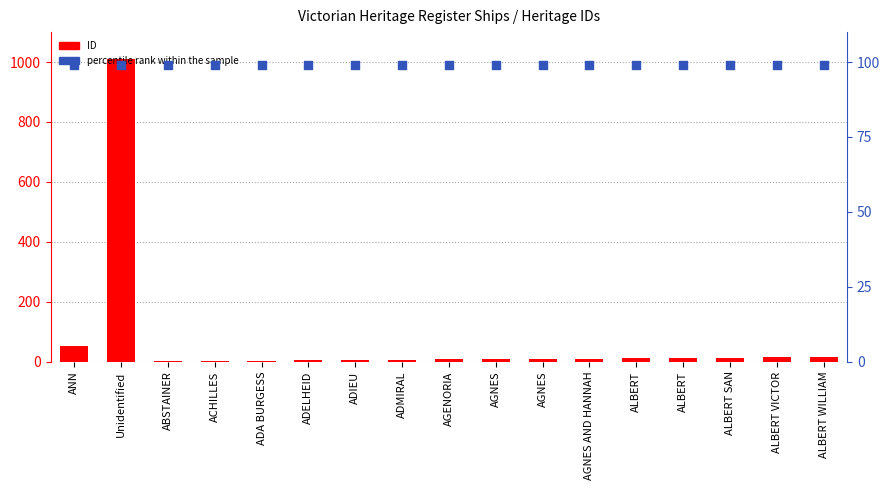

What is the total value across all series at ALBERT?

110